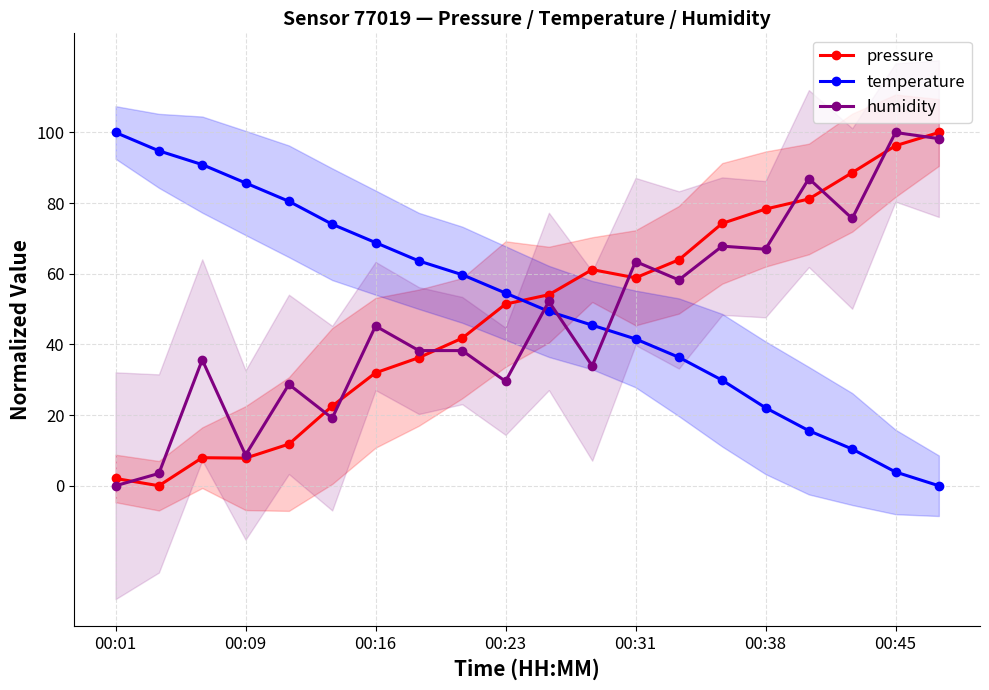

True or false: pressure and humidity cross at least once.

True